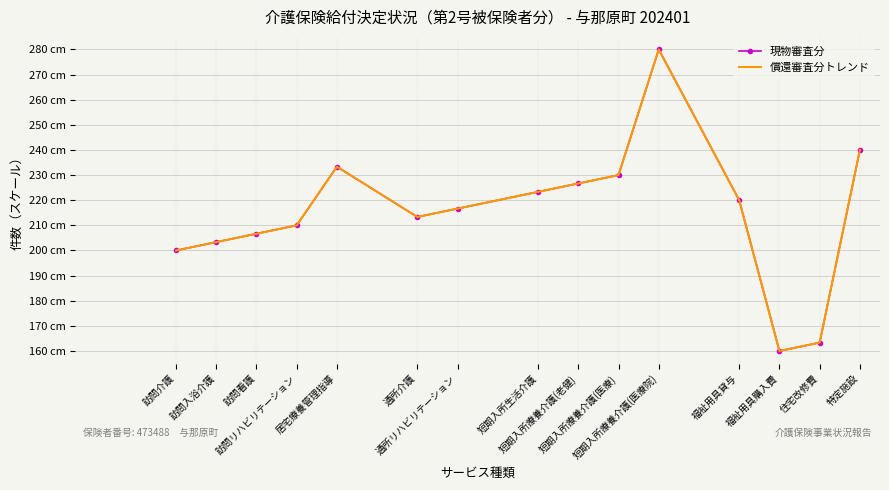

The 現物審査分 series shows 210.0 at 訪問リハビリテーション. True or false?

True